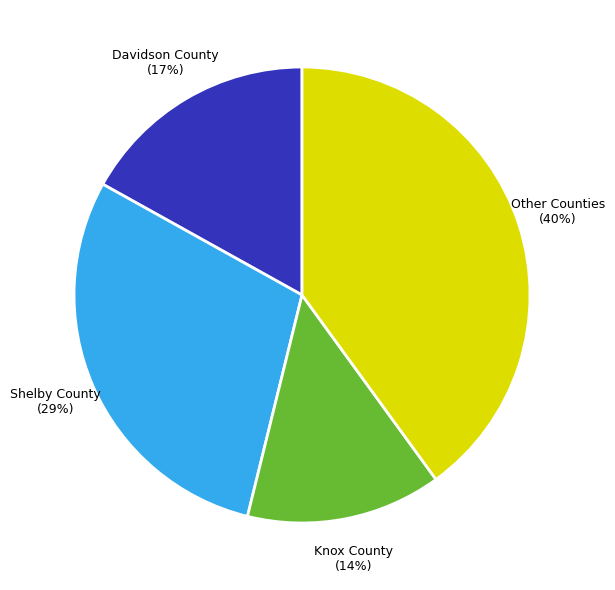

Approximately how many times larger is the value at Other Counties compared to Davidson County?

2.4